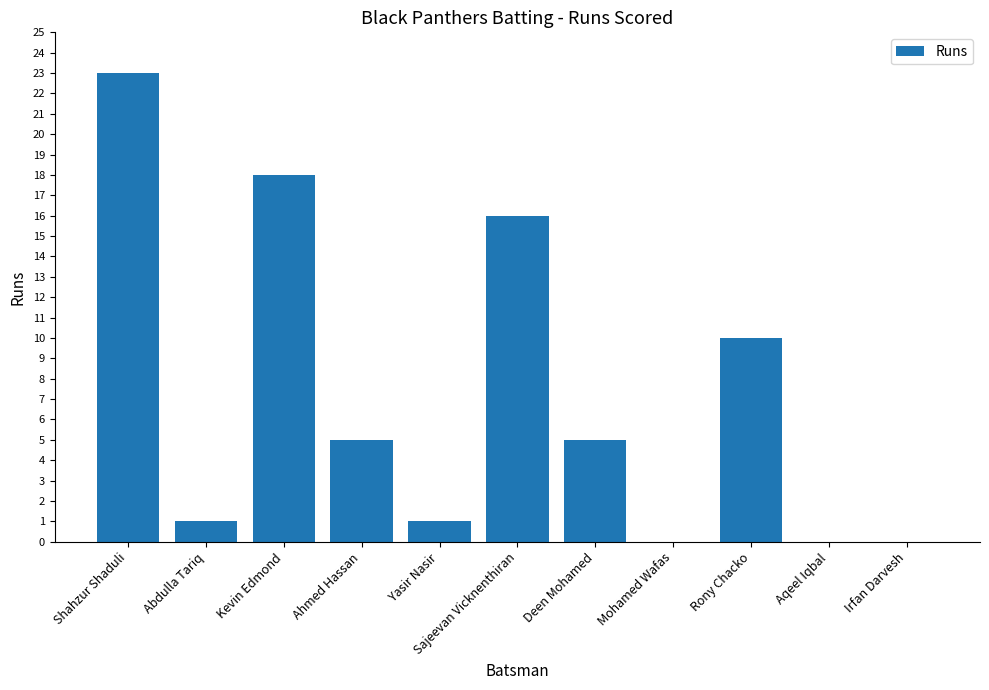

At which label is the value closest to 11?

Rony Chacko